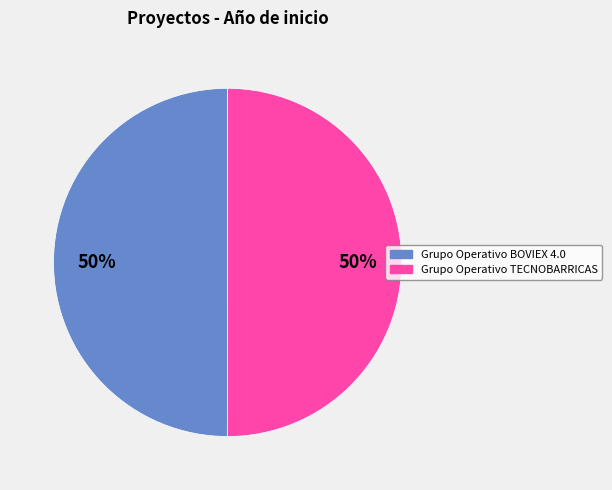

The Grupo Operativo BOVIEX 4.0 slice represents 50% of the pie. True or false?

True